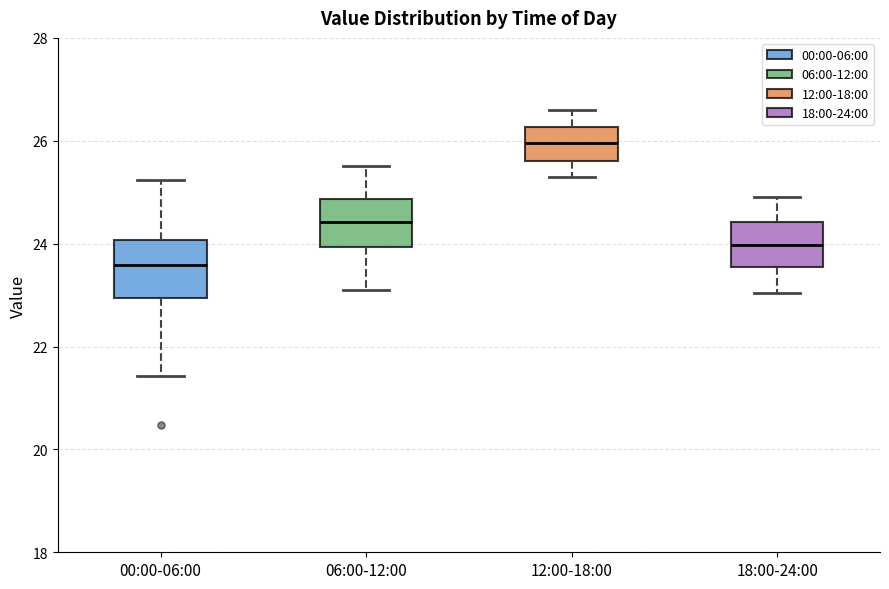

Reading left to right, transcribe this box plot: for each box, give where its median line is, the range the box spans, and where its two whiskers end, as read against the y-axis. The values are not printed on the chart, so give them approximately, as read against the axis.

00:00-06:00: median 23.6, box 23.0 to 24.0, whiskers 21.4 to 25.2
06:00-12:00: median 24.4, box 24.0 to 24.8, whiskers 23.2 to 25.6
12:00-18:00: median 26.0, box 25.6 to 26.2, whiskers 25.4 to 26.6
18:00-24:00: median 24.0, box 23.6 to 24.4, whiskers 23.0 to 25.0